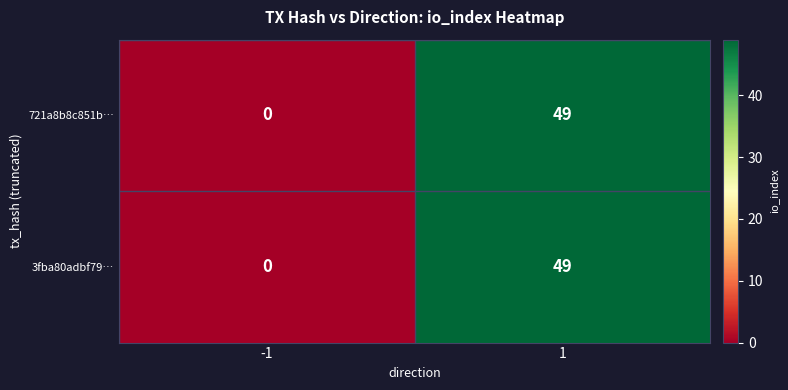

Reading right to left, extract all data points from this chart.

721a8b8c851b…: 1=49	-1=0
3fba80adbf79…: 1=49	-1=0